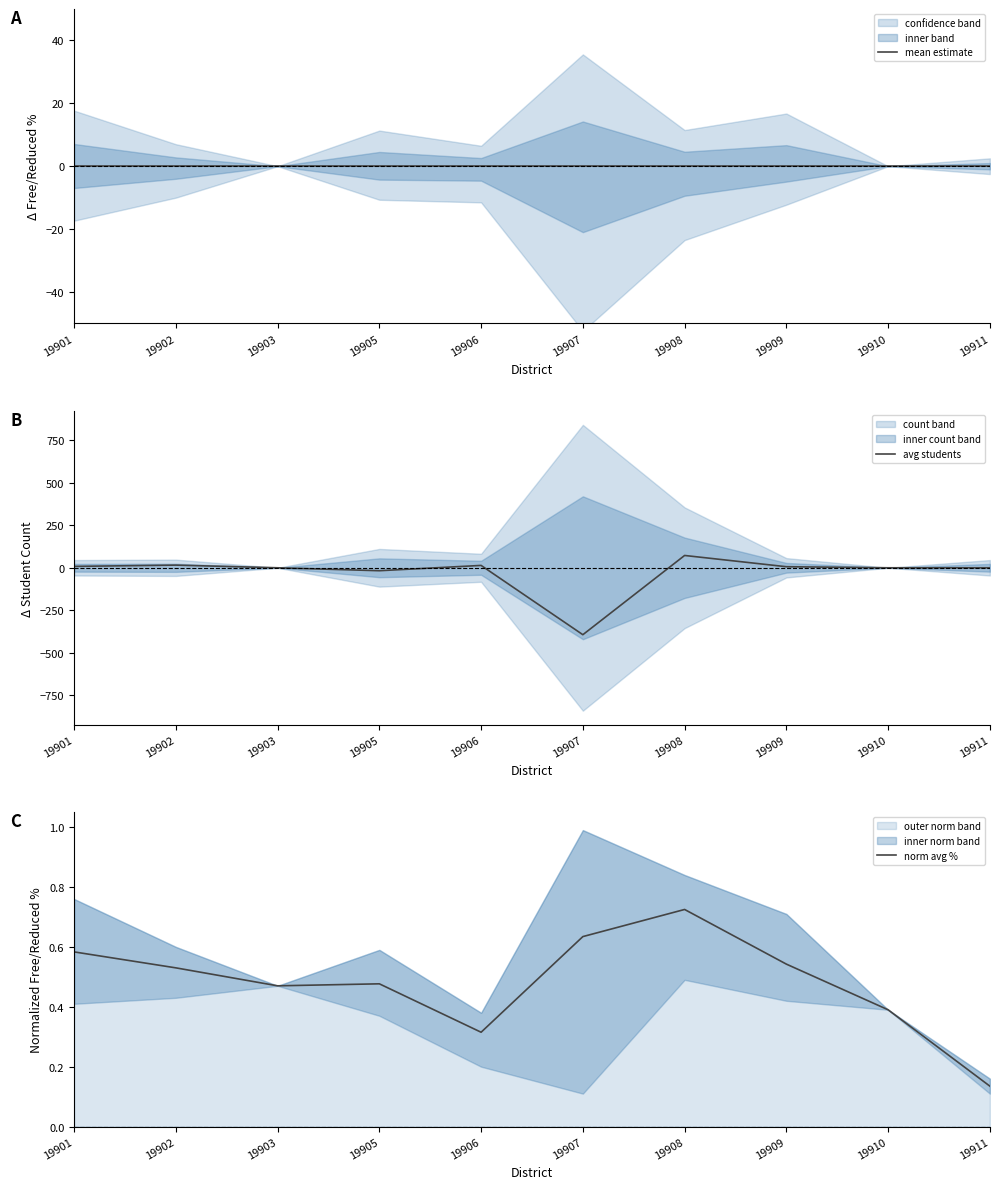

How many data points does each series have?

10